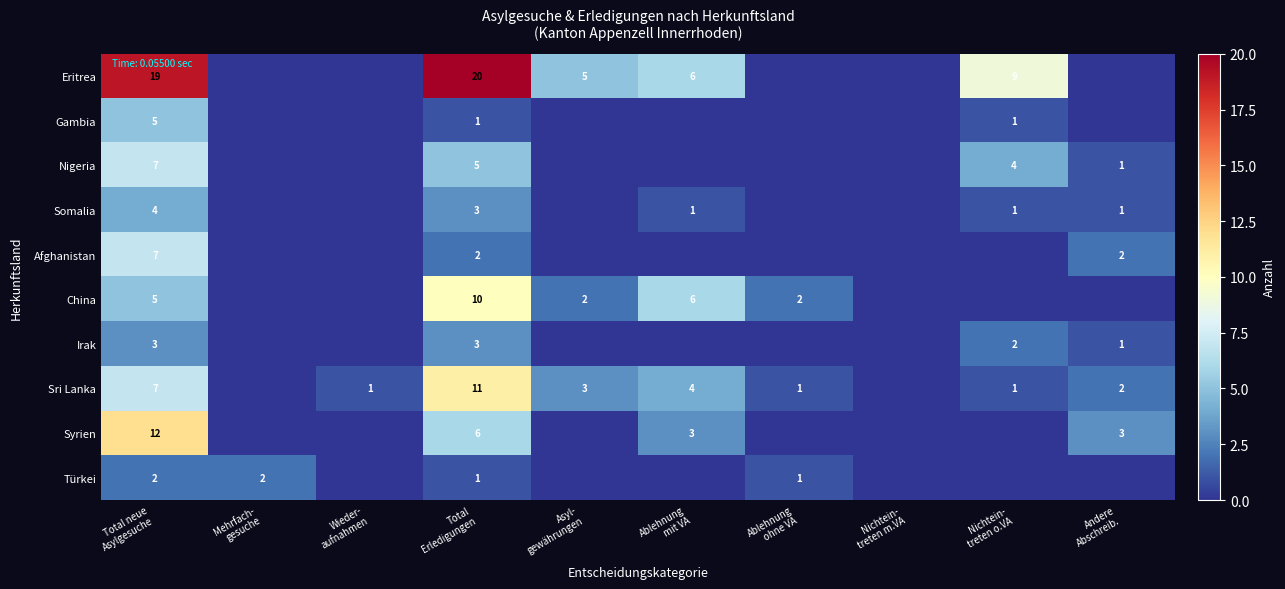

What is the difference between the maximum and minimum values in the Irak series?

3